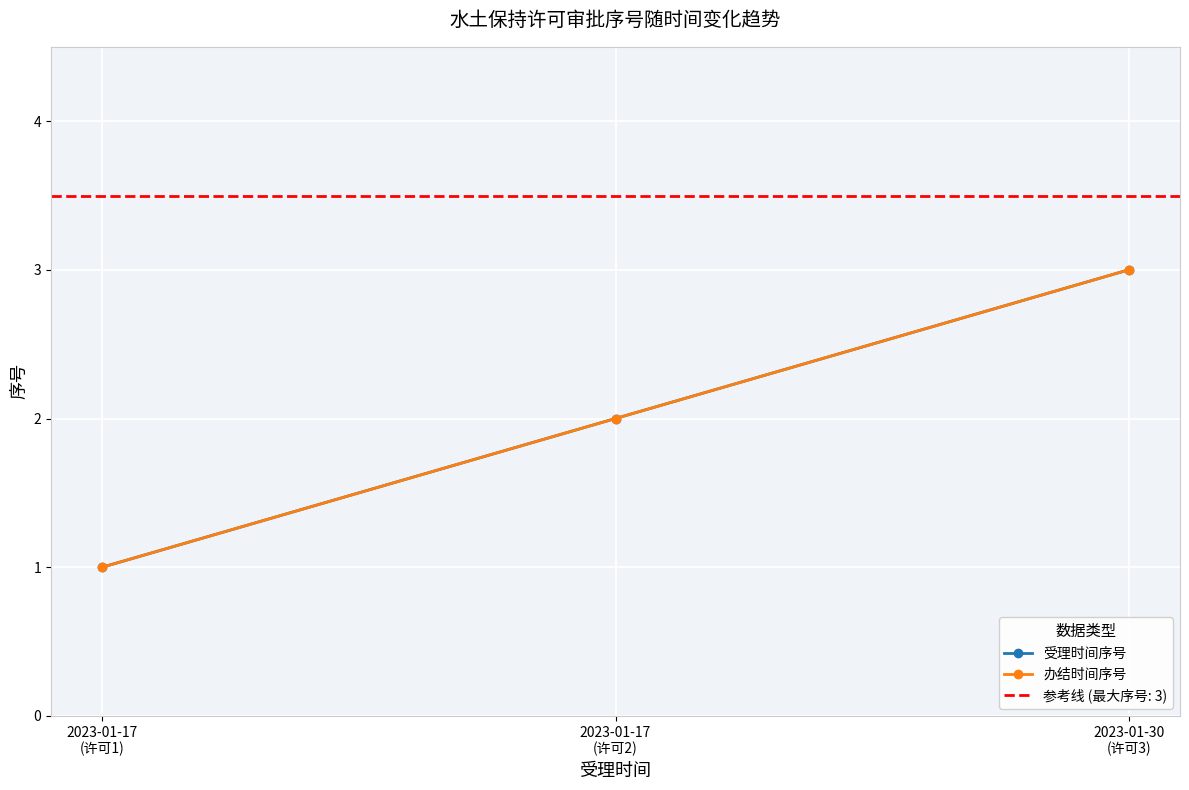

What is the difference between the maximum and second lowest values in the 受理时间序号 series?

1